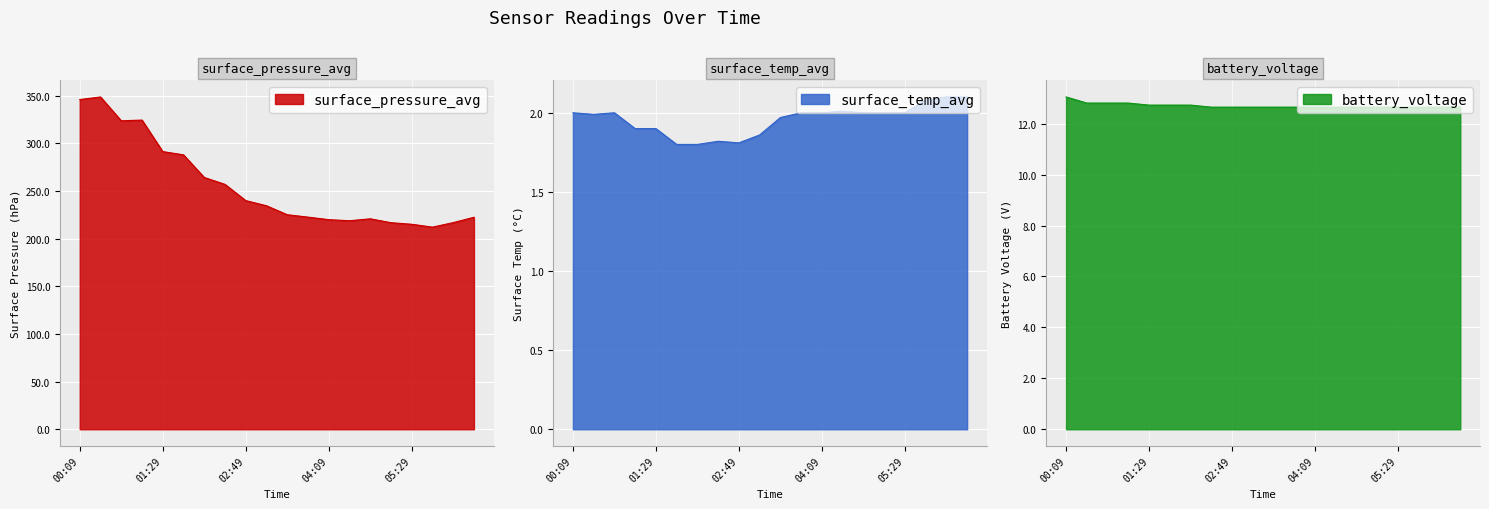

The battery_voltage series shows 4.4 at 04:49. True or false?

False